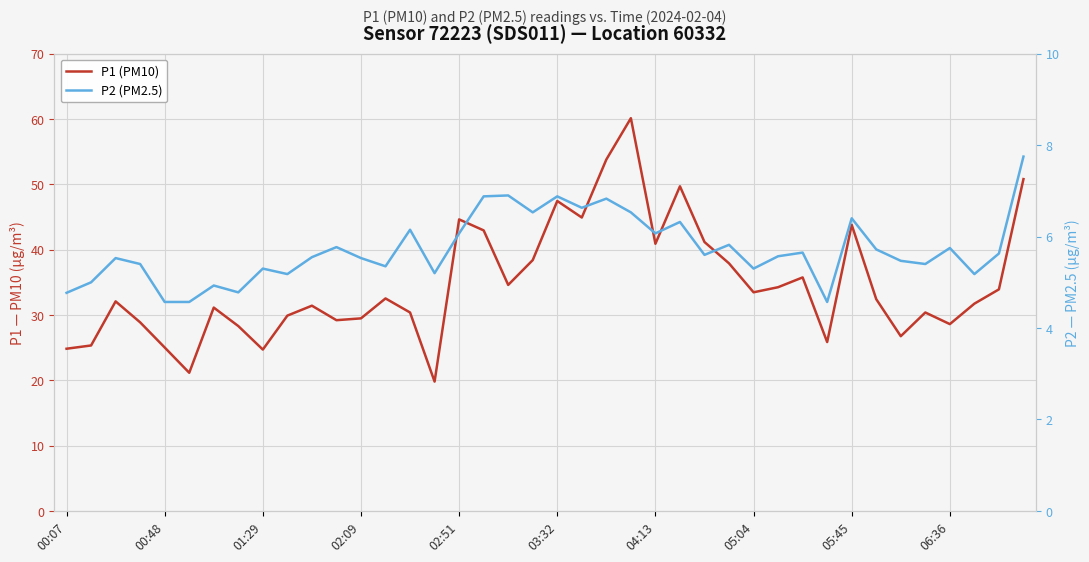

Is this an area chart (filled region under the line)?

No